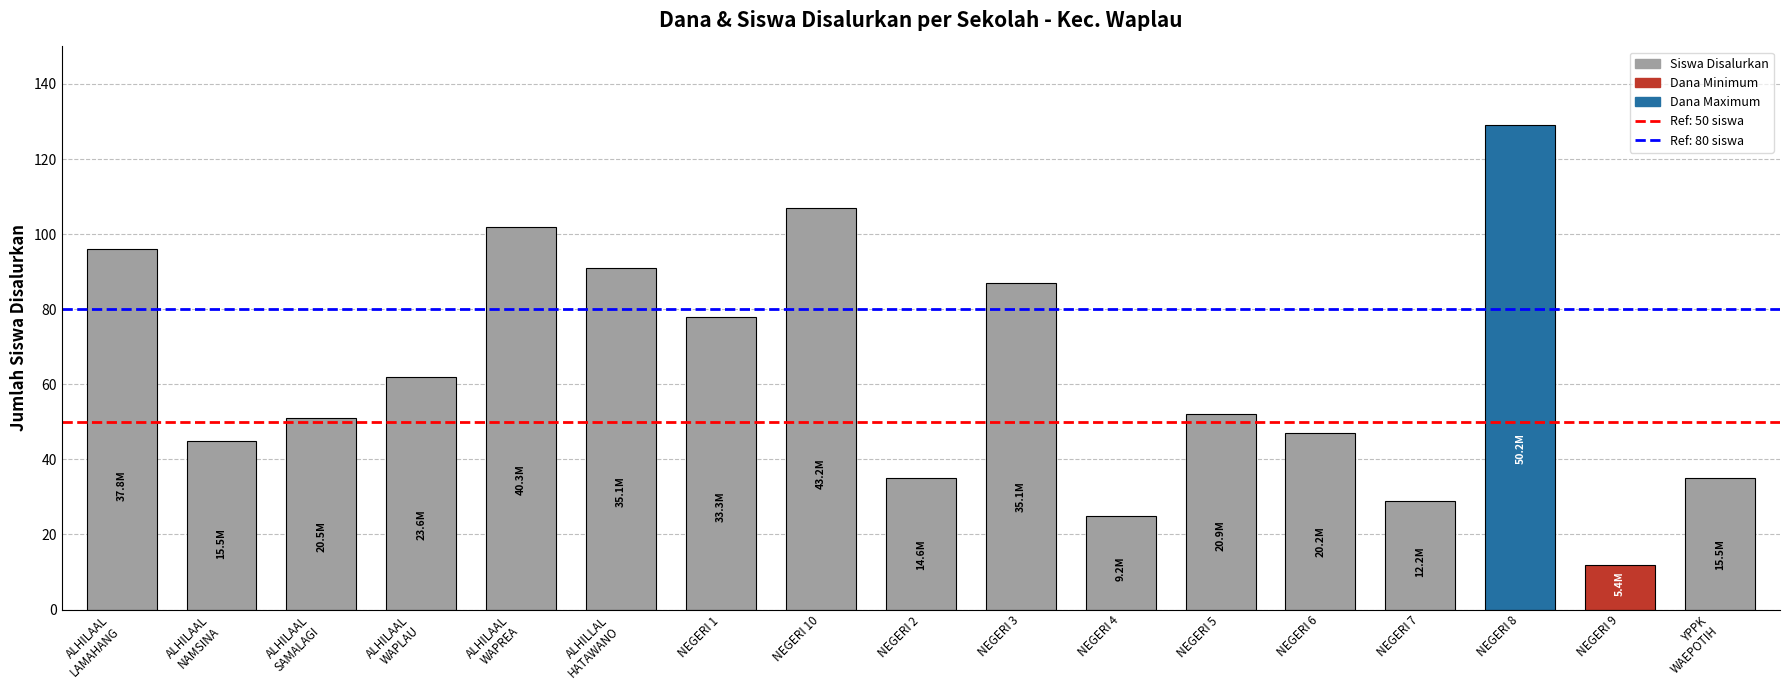

What is the average value?

64